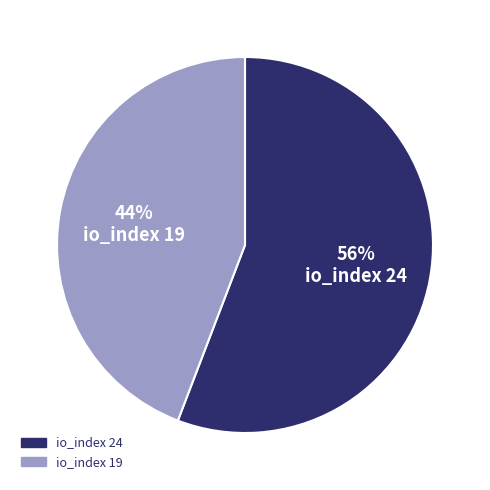

Approximately how many times larger is the value at io_index 19 compared to io_index 24?

0.8